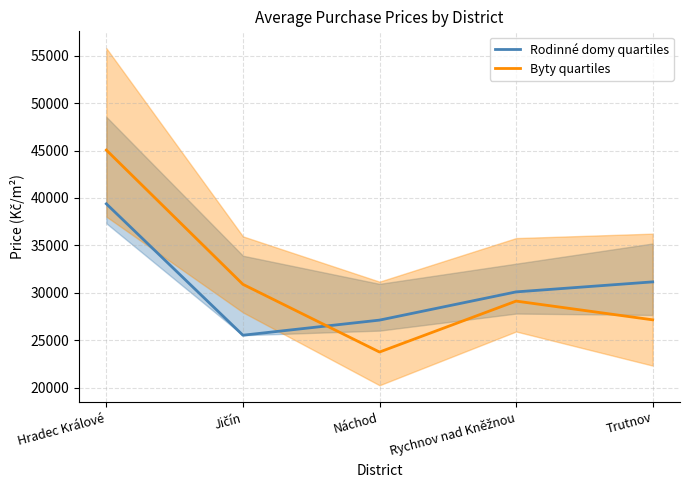

What is the difference between the maximum and minimum values in the Rodinné domy quartiles series?

13857